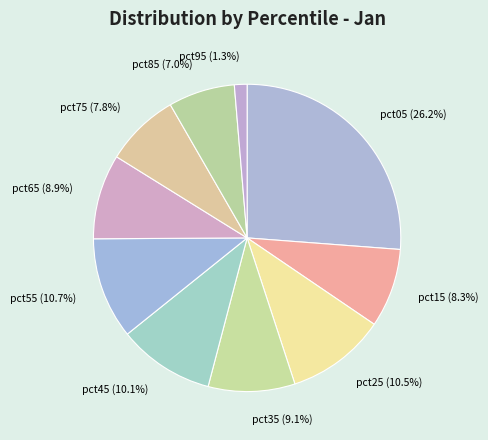

Combined, what portion of the pie is pct45 and pct55?

20.8%